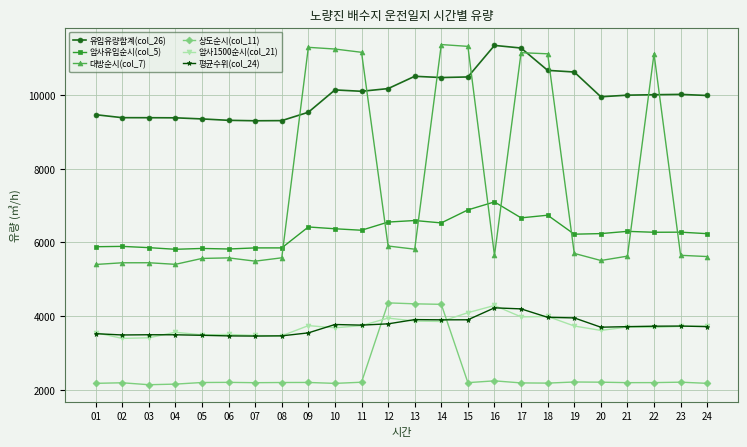

What is the spread (max minus min) of values at 12?

6384.0